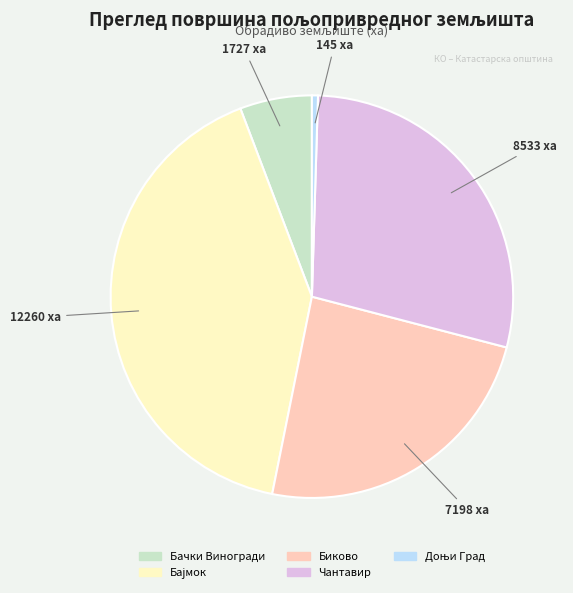

Is the sum of Чантавир and Бачки Виногради greater than half?

No